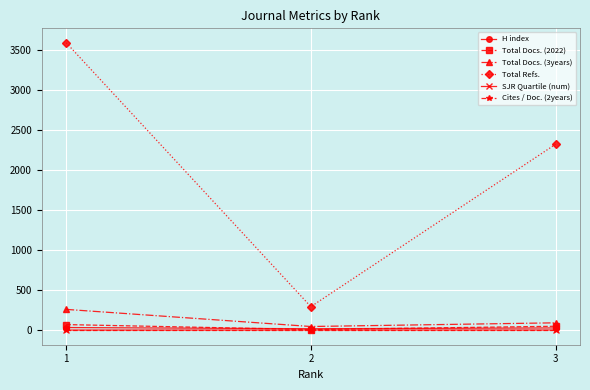

Between 1 and 3, which series saw the biggest shift?

Total Refs.